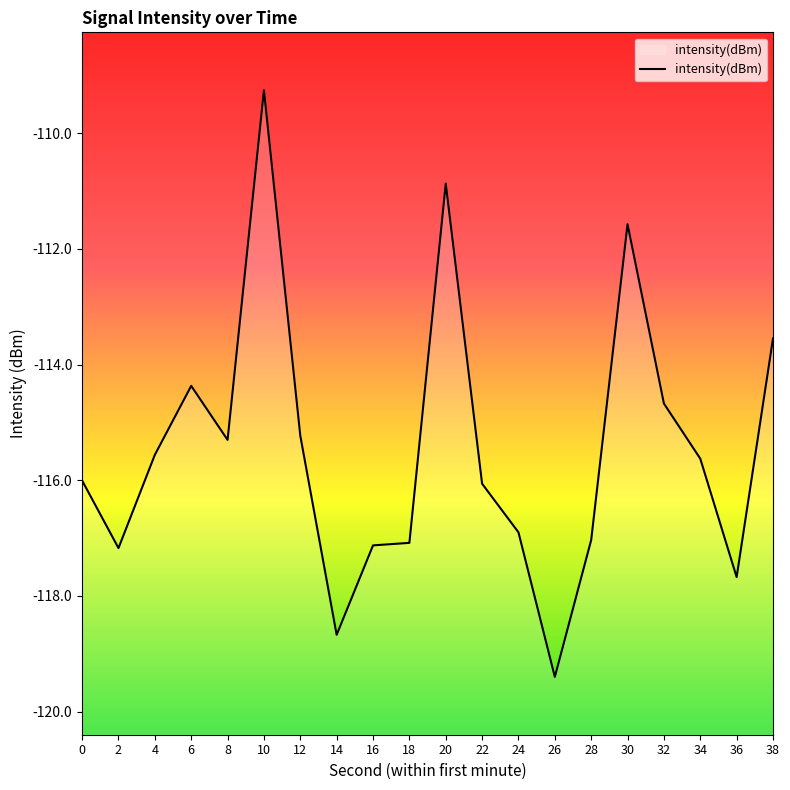

What is the difference between the maximum and second lowest values?

9.4